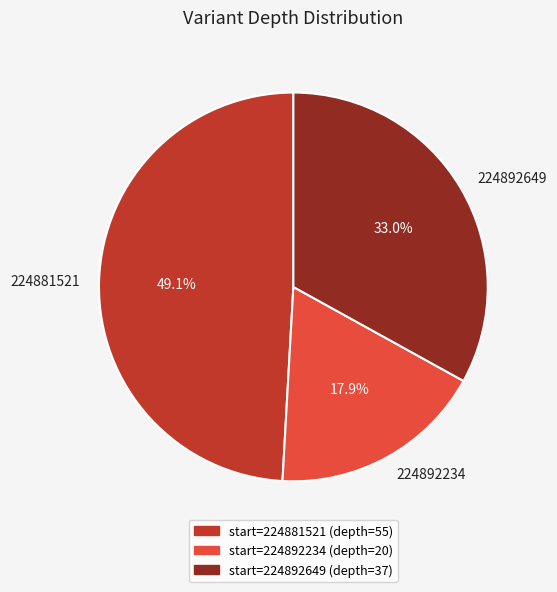

To the nearest percent, what is the difference between the 224892234 and 224892649 slice percentages?

15%